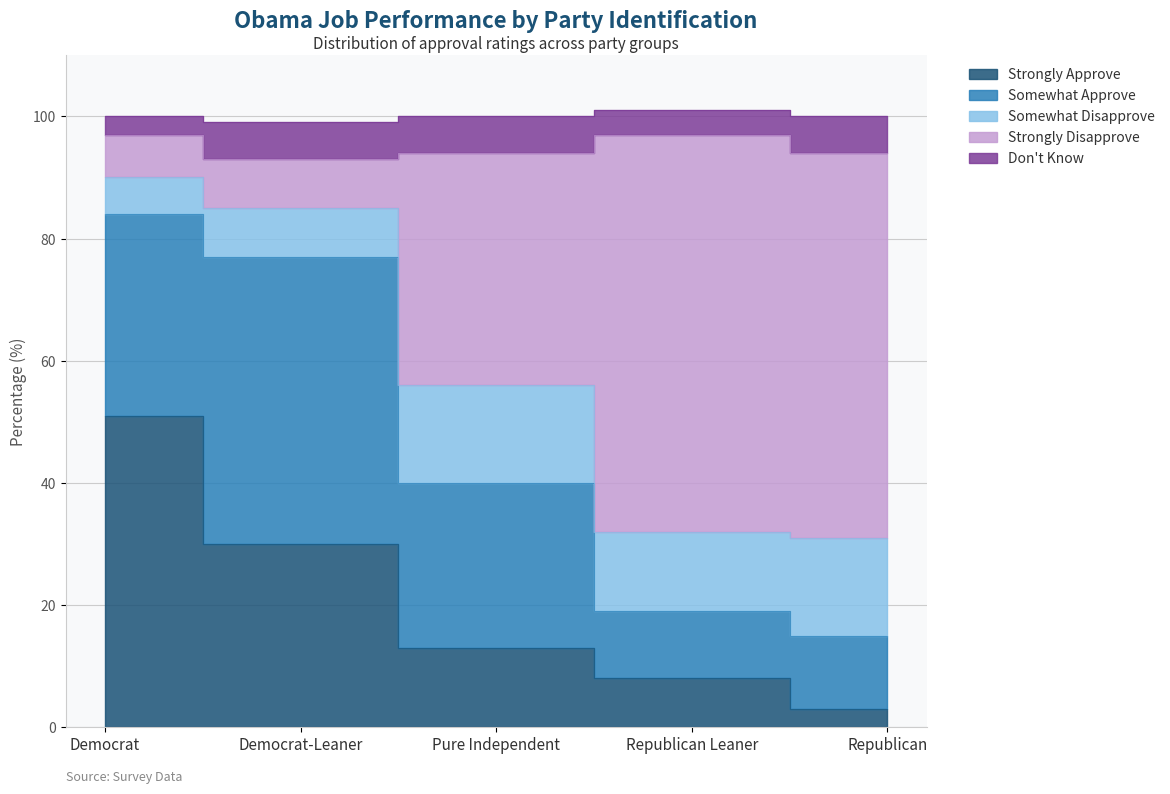

How many series are shown in this chart?

5